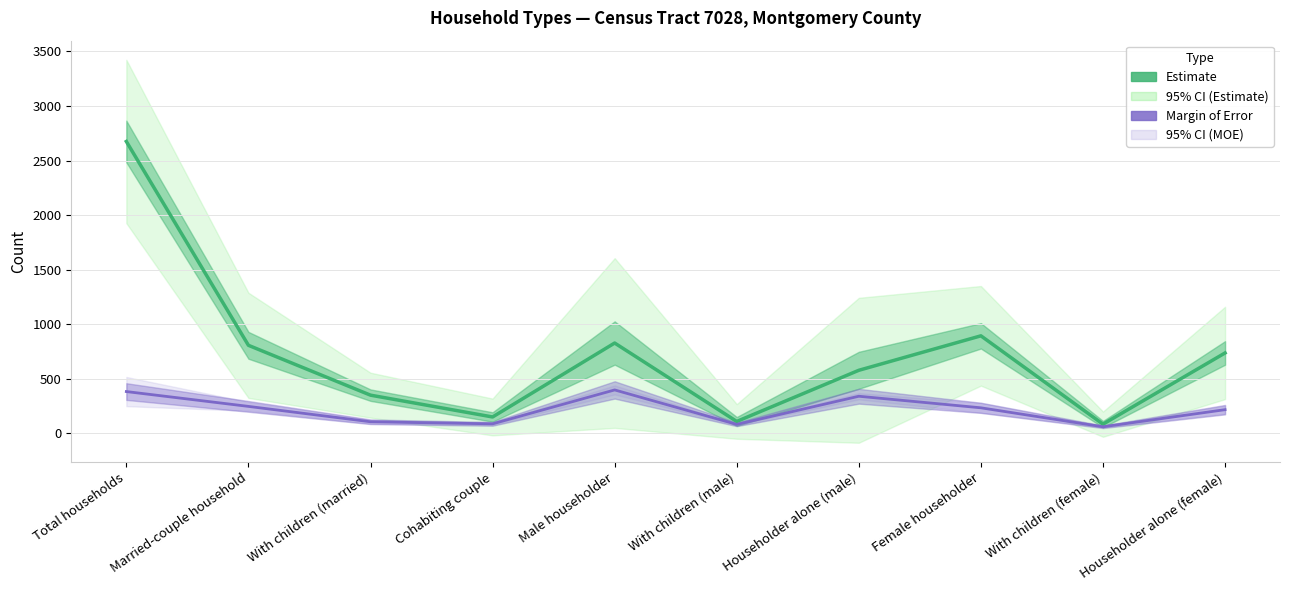

Reading left to right, what are all the values shown in this chart?

Estimate: Total households=2675	Married-couple household=806	With children (married)=349	Cohabiting couple=149	Male householder=827	With children (male)=108	Householder alone (male)=577	Female householder=893	With children (female)=83	Householder alone (female)=736
Margin of Error: Total households=382	Married-couple household=246	With children (married)=105	Cohabiting couple=86	Male householder=397	With children (male)=81	Householder alone (male)=339	Female householder=233	With children (female)=59	Householder alone (female)=216